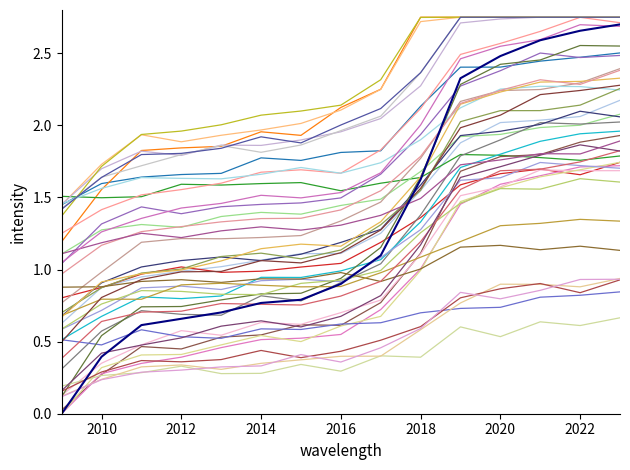

Does the chart display data point markers on the line(s)?

No